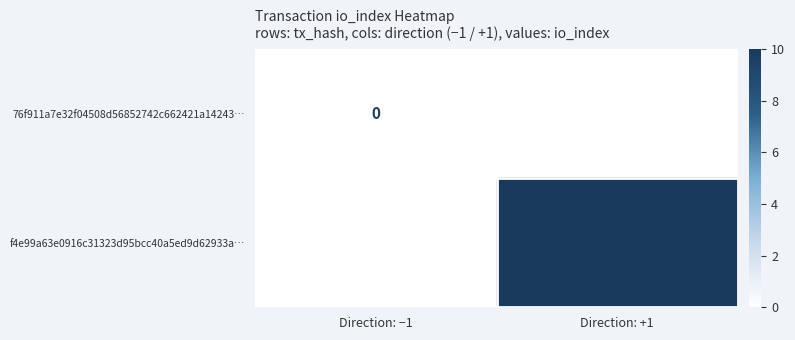

True or false: f4e99a63e0916c31323d95bcc40a5ed9d62933a… has a value of 10 at Direction: +1.

True